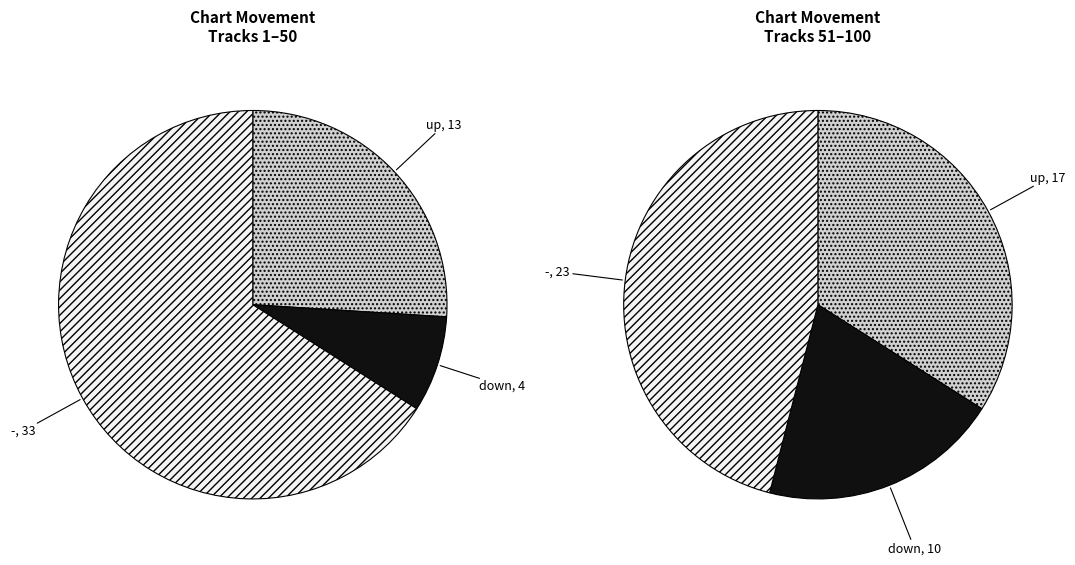

What is the largest slice in the pie chart?

-